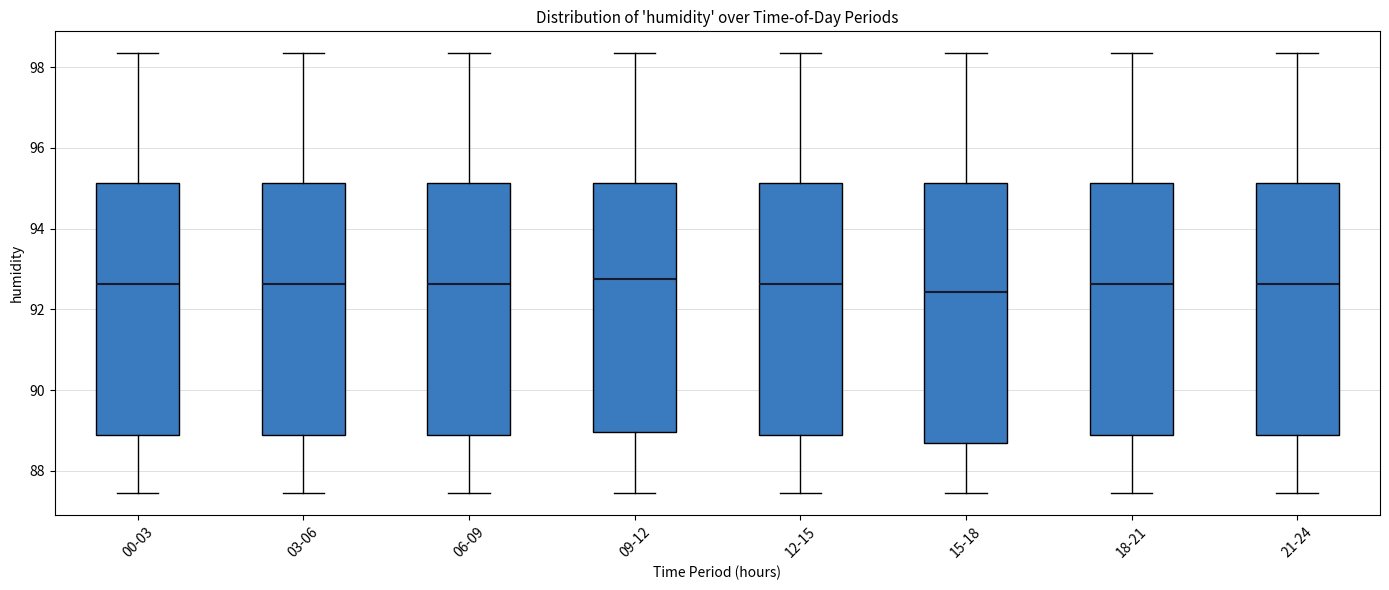

Reading left to right, transcribe this box plot: for each box, give where its median line is, the range the box spans, and where its two whiskers end, as read against the y-axis. The values are not printed on the chart, so give them approximately, as read against the axis.

00-03: median 92.6, box 88.8 to 95.2, whiskers 87.4 to 98.4
03-06: median 92.6, box 88.8 to 95.2, whiskers 87.4 to 98.4
06-09: median 92.6, box 88.8 to 95.2, whiskers 87.4 to 98.4
09-12: median 92.8, box 89.0 to 95.2, whiskers 87.4 to 98.4
12-15: median 92.6, box 88.8 to 95.2, whiskers 87.4 to 98.4
15-18: median 92.4, box 88.8 to 95.2, whiskers 87.4 to 98.4
18-21: median 92.6, box 88.8 to 95.2, whiskers 87.4 to 98.4
21-24: median 92.6, box 88.8 to 95.2, whiskers 87.4 to 98.4